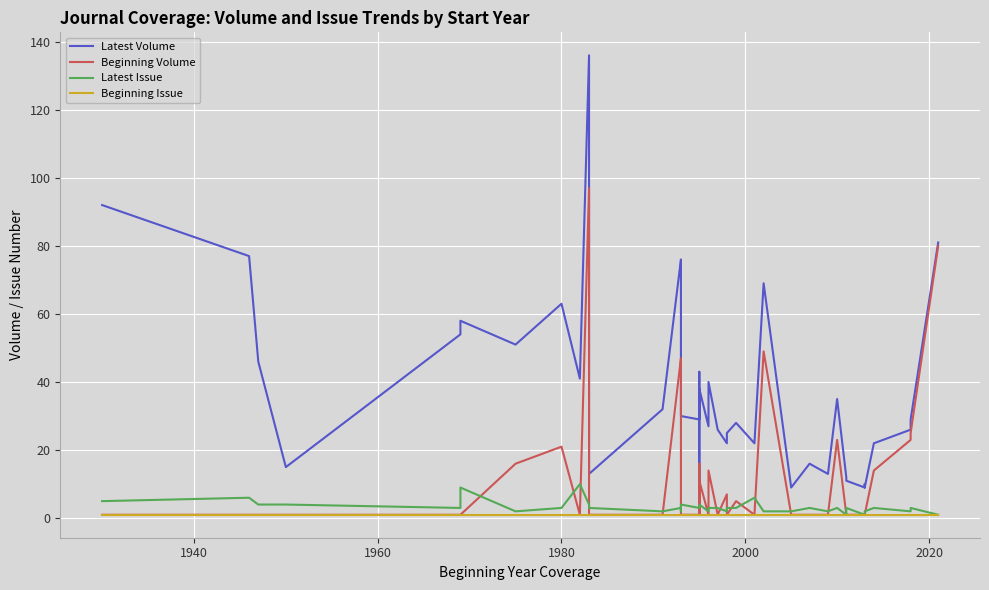

How many data points does each series have?

40